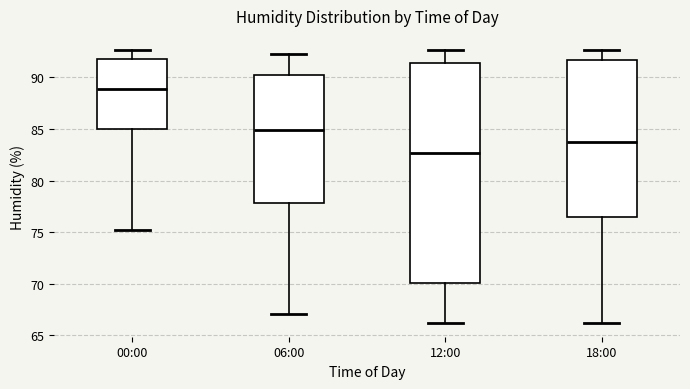

Reading left to right, read every box against the y-axis: the position of its median line, the range the box covers, and the ends of its whiskers. The values are not printed on the chart, so give them approximately, as read against the axis.

00:00: median 89.0, box 85.0 to 92.0, whiskers 75.0 to 92.5
06:00: median 85.0, box 78.0 to 90.5, whiskers 67.0 to 92.5
12:00: median 82.5, box 70.0 to 91.5, whiskers 66.0 to 92.5
18:00: median 84.0, box 76.5 to 91.5, whiskers 66.0 to 92.5